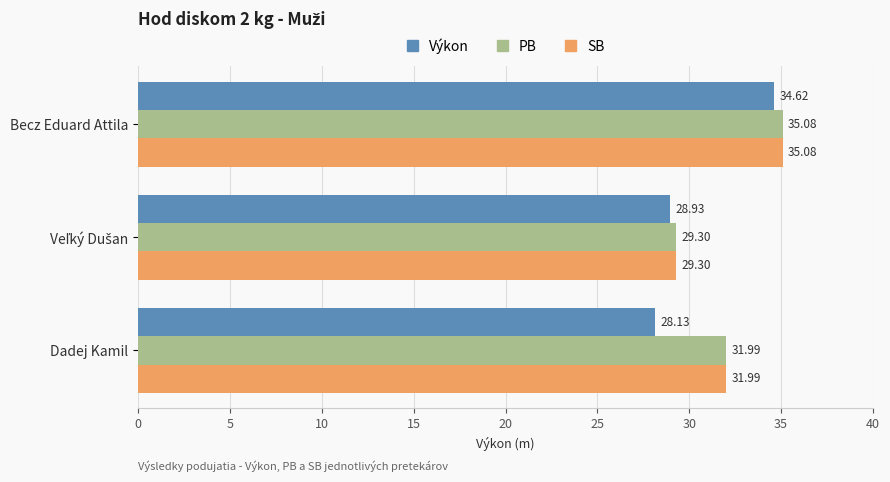

Which category has the lowest value across all series?

Dadej Kamil